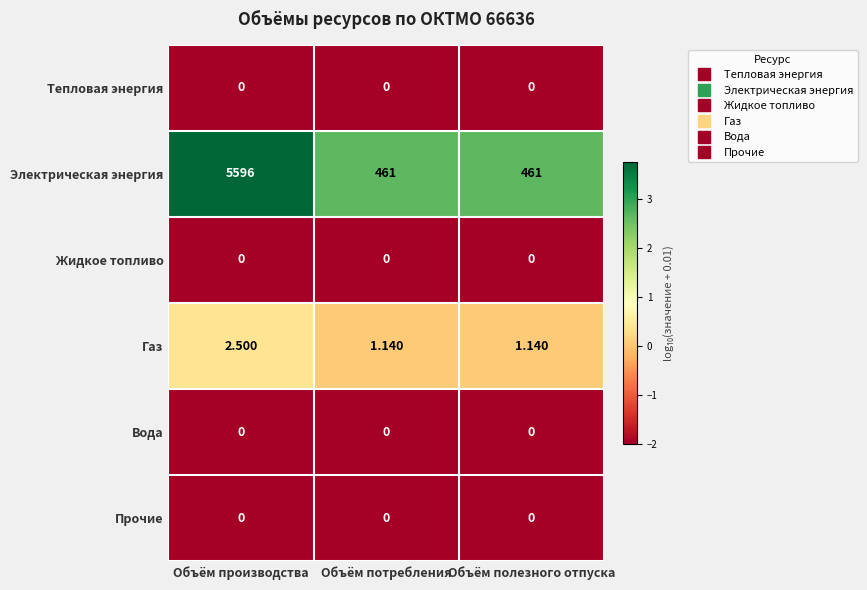

Between Объём производства and Объём потребления, which series saw the biggest shift?

Электрическая энергия